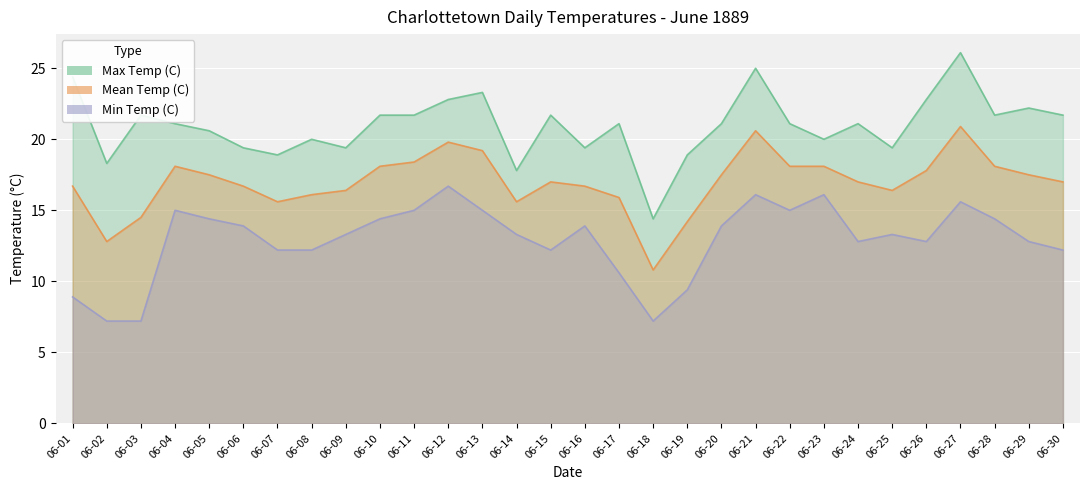

Where is the first local maximum for Max Temp (C)?

06-03